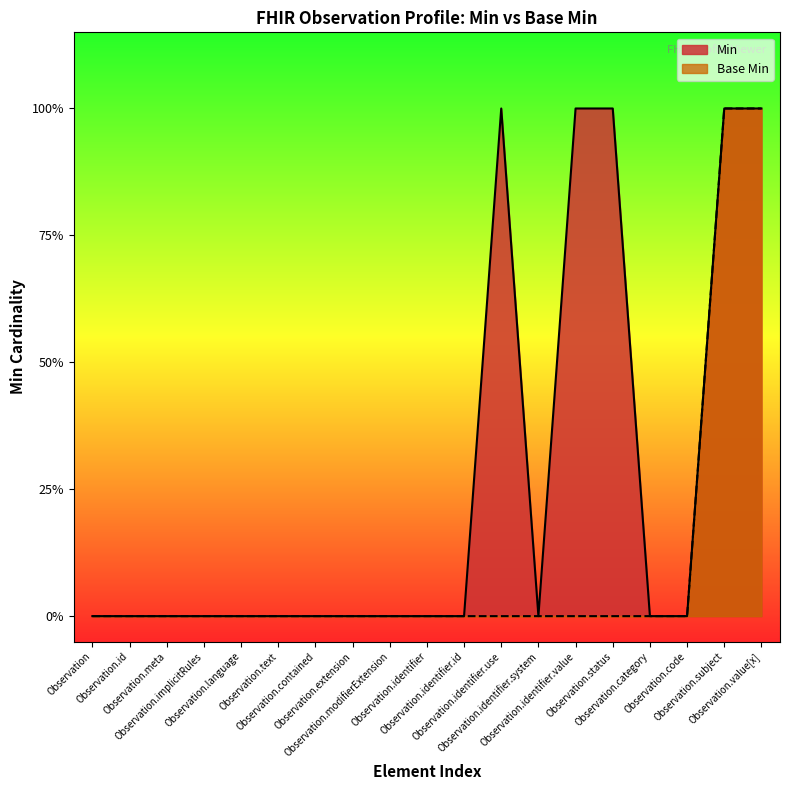

The Min series shows 0 at Observation. True or false?

True